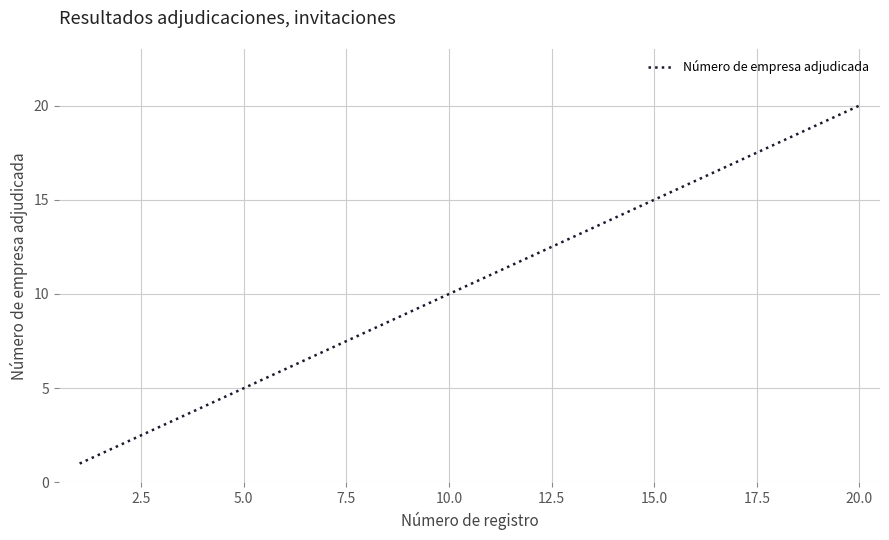

What is the greatest value displayed?

20